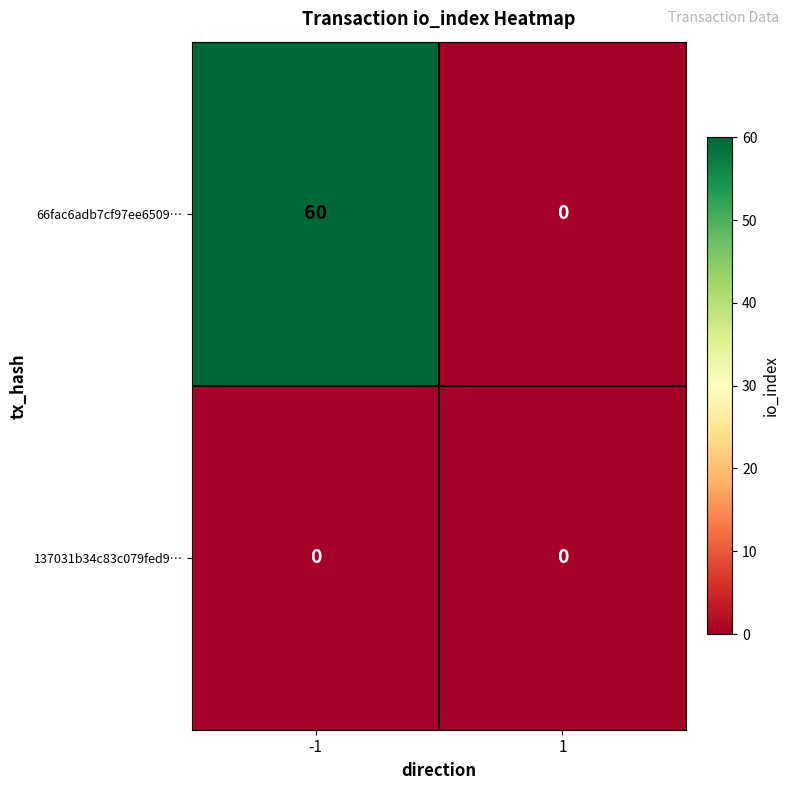

What is the greatest value displayed?

60